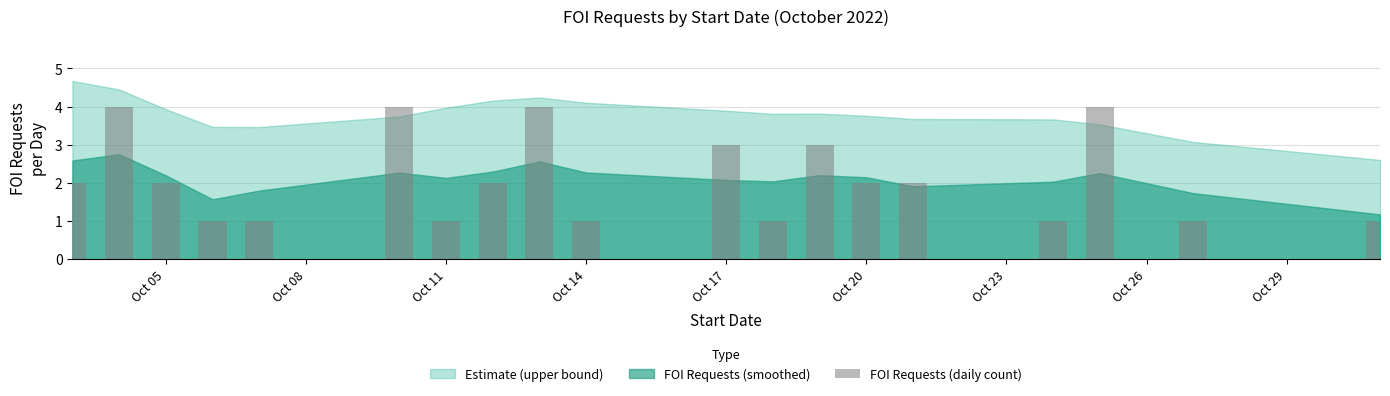

What is the difference between the maximum and minimum values?

3